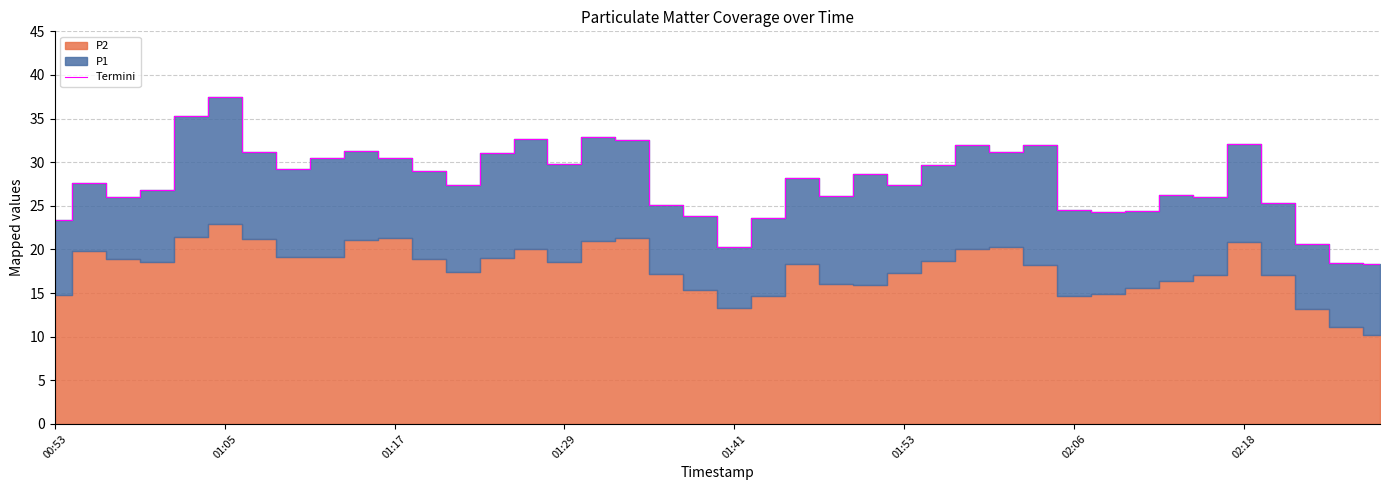

Is it true that Termini equals 24.5 at 02:06?

True